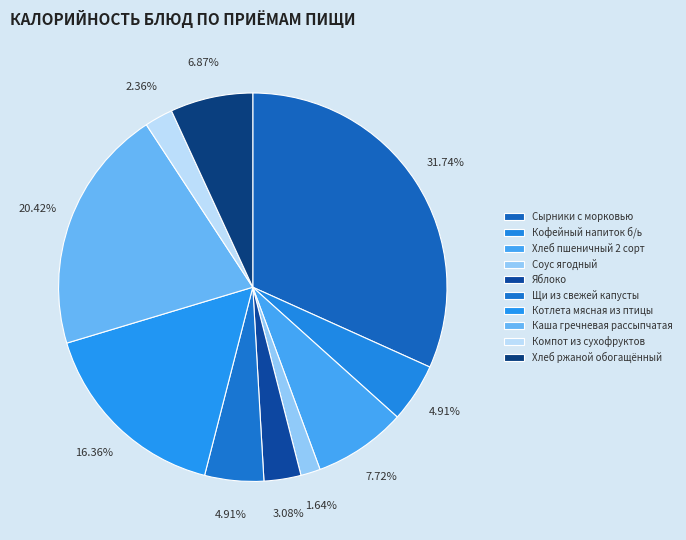

Approximately how many times larger is the value at Щи из свежей капусты compared to Котлета мясная из птицы?

0.3